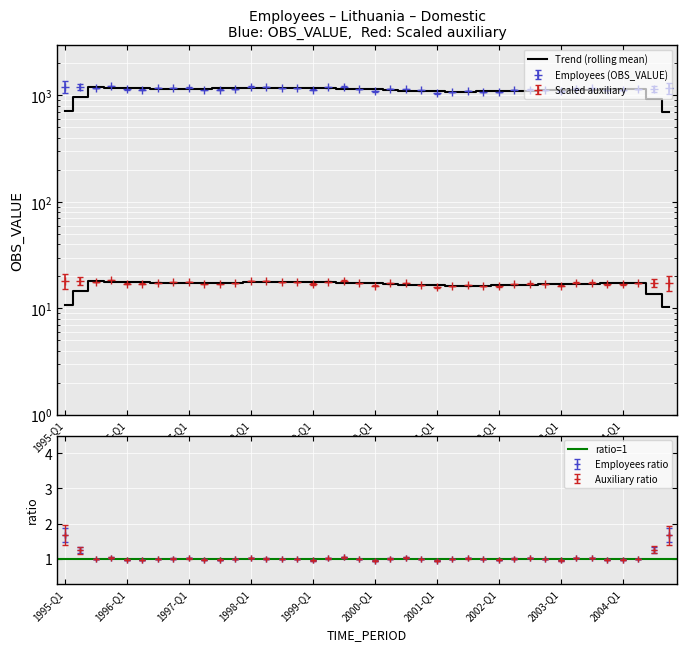

True or false: the data shows 1181.1 at 1997-Q1.

True